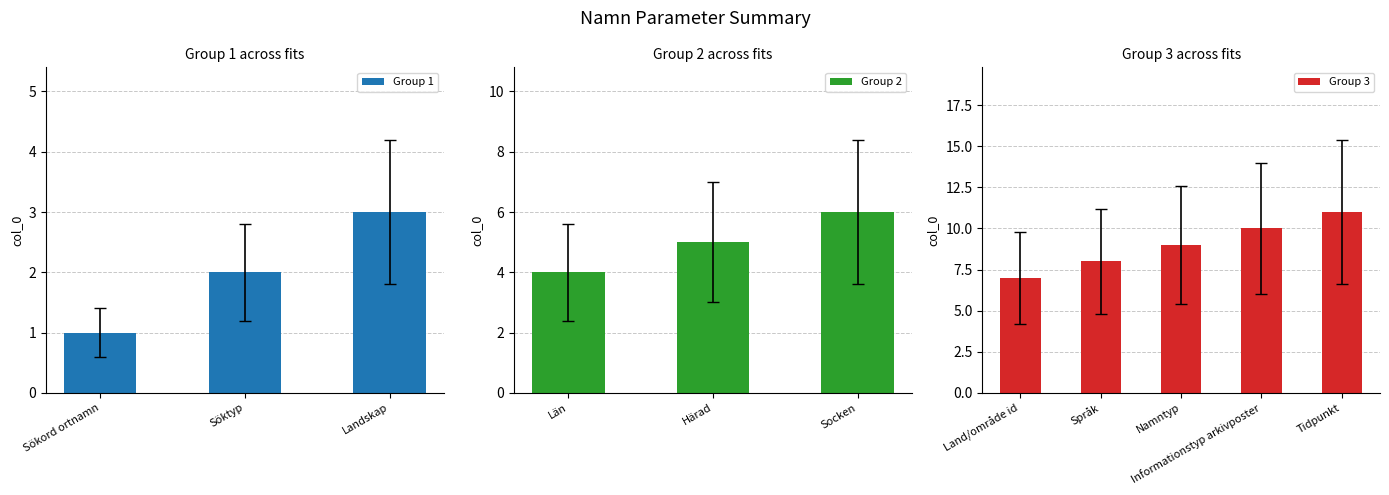

Count the values in the range 3 to 9.

7